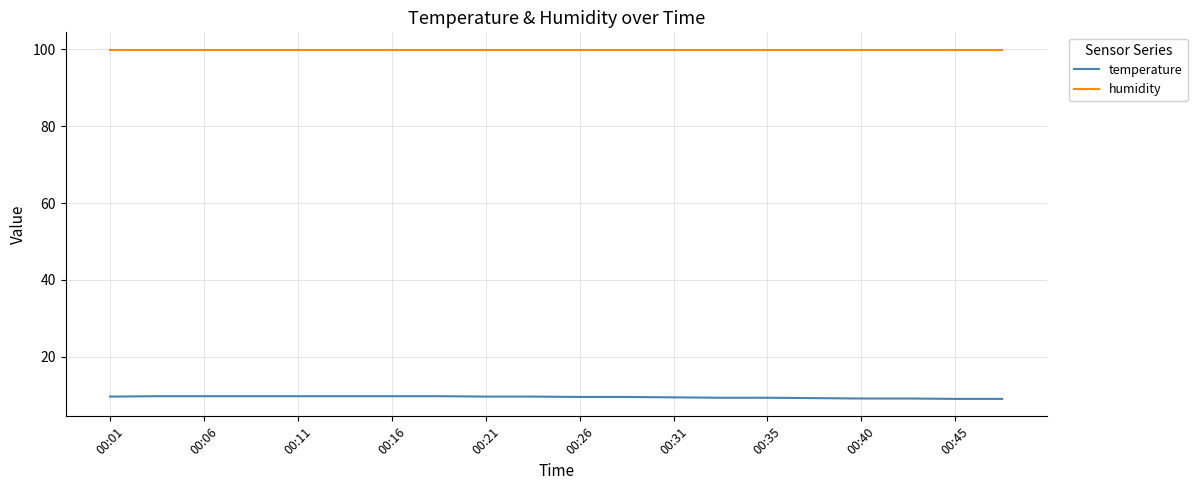

Which series has the largest total across all categories?

humidity